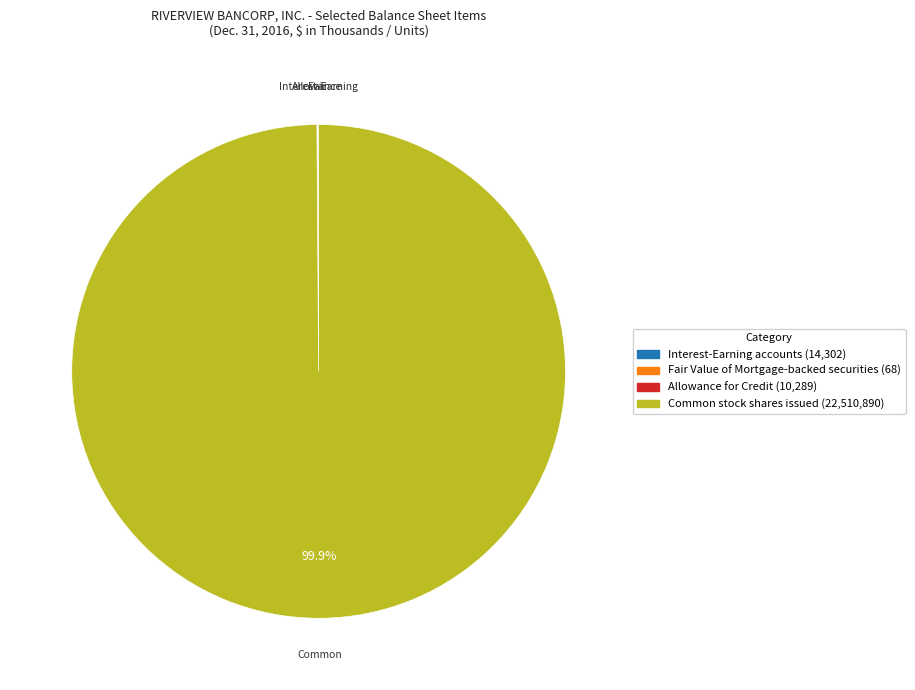

What is the largest slice in the pie chart?

Common stock shares issued